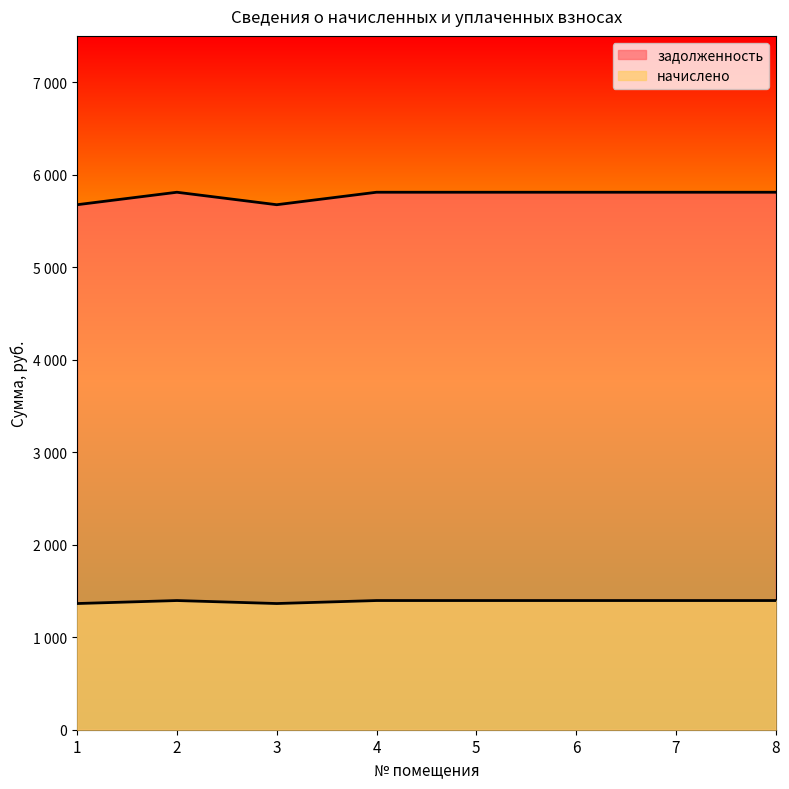

Where is начислено nearest to the value 1380?

1